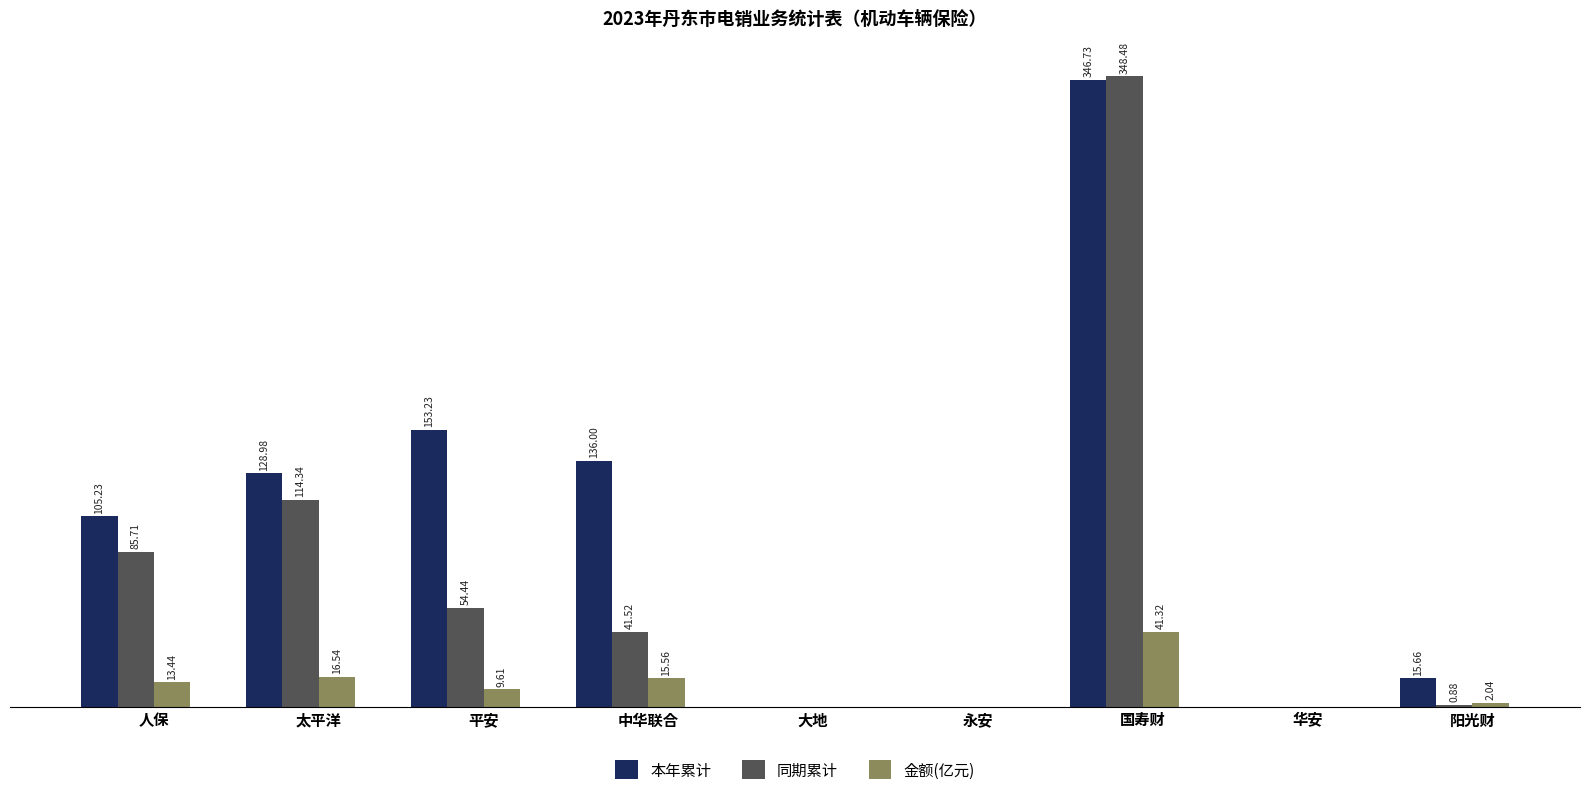

Is the value of 本年累计 at 大地 greater than the value of 同期累计 at 人保?

No